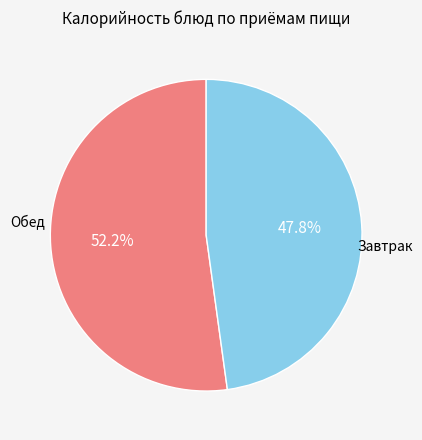

To the nearest percent, what is the difference between the largest and smallest slice percentages?

4%